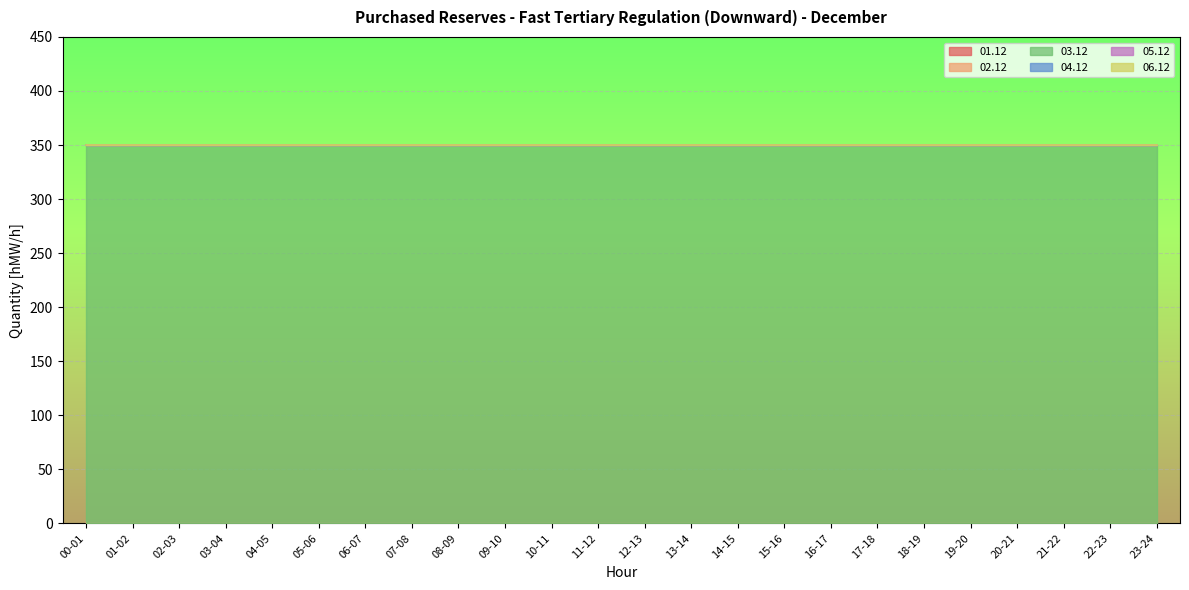

What is the average value of the 03.12 series?

350